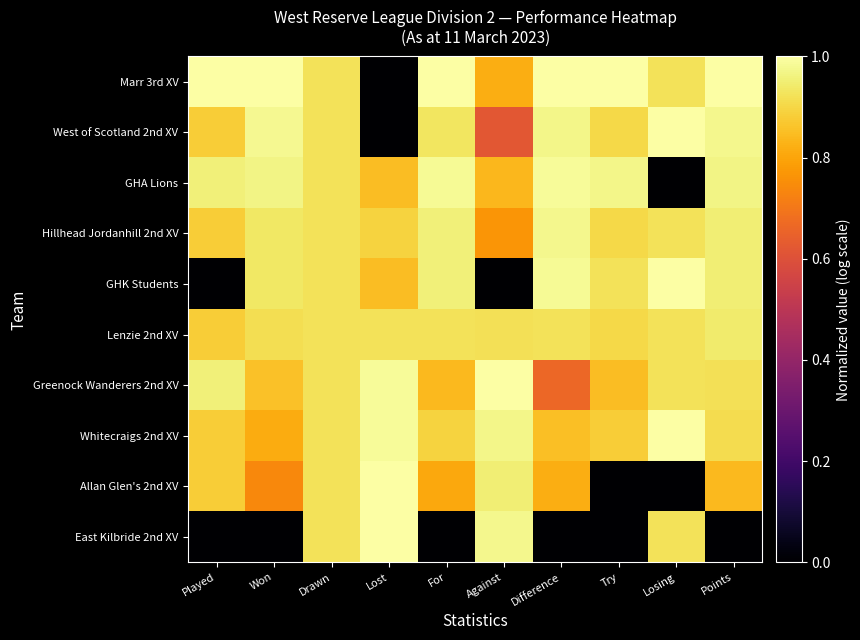

Reading left to right, what are all the values shown in this chart?

Marr 3rd XV: Played=1.0	Won=1.0	Drawn=0.9	Lost=0.0	For=1.0	Against=0.8	Difference=1.0	Try=1.0	Losing=0.9	Points=1.0
West of Scotland 2nd XV: Played=0.9	Won=1.0	Drawn=0.9	Lost=0.0	For=0.9	Against=0.6	Difference=1.0	Try=0.9	Losing=1.0	Points=1.0
GHA Lions: Played=1.0	Won=1.0	Drawn=0.9	Lost=0.8	For=1.0	Against=0.8	Difference=1.0	Try=1.0	Losing=0.0	Points=1.0
Hillhead Jordanhill 2nd XV: Played=0.9	Won=0.9	Drawn=0.9	Lost=0.9	For=1.0	Against=0.8	Difference=1.0	Try=0.9	Losing=0.9	Points=1.0
GHK Students: Played=0.0	Won=0.9	Drawn=0.9	Lost=0.8	For=1.0	Against=0.0	Difference=1.0	Try=0.9	Losing=1.0	Points=1.0
Lenzie 2nd XV: Played=0.9	Won=0.9	Drawn=0.9	Lost=0.9	For=0.9	Against=0.9	Difference=0.9	Try=0.9	Losing=0.9	Points=0.9
Greenock Wanderers 2nd XV: Played=1.0	Won=0.9	Drawn=0.9	Lost=1.0	For=0.8	Against=1.0	Difference=0.7	Try=0.8	Losing=0.9	Points=0.9
Whitecraigs 2nd XV: Played=0.9	Won=0.8	Drawn=0.9	Lost=1.0	For=0.9	Against=1.0	Difference=0.9	Try=0.9	Losing=1.0	Points=0.9
Allan Glen's 2nd XV: Played=0.9	Won=0.7	Drawn=0.9	Lost=1.0	For=0.8	Against=1.0	Difference=0.8	Try=0.0	Losing=0.0	Points=0.8
East Kilbride 2nd XV: Played=0.0	Won=0.0	Drawn=0.9	Lost=1.0	For=0.0	Against=1.0	Difference=0.0	Try=0.0	Losing=0.9	Points=0.0